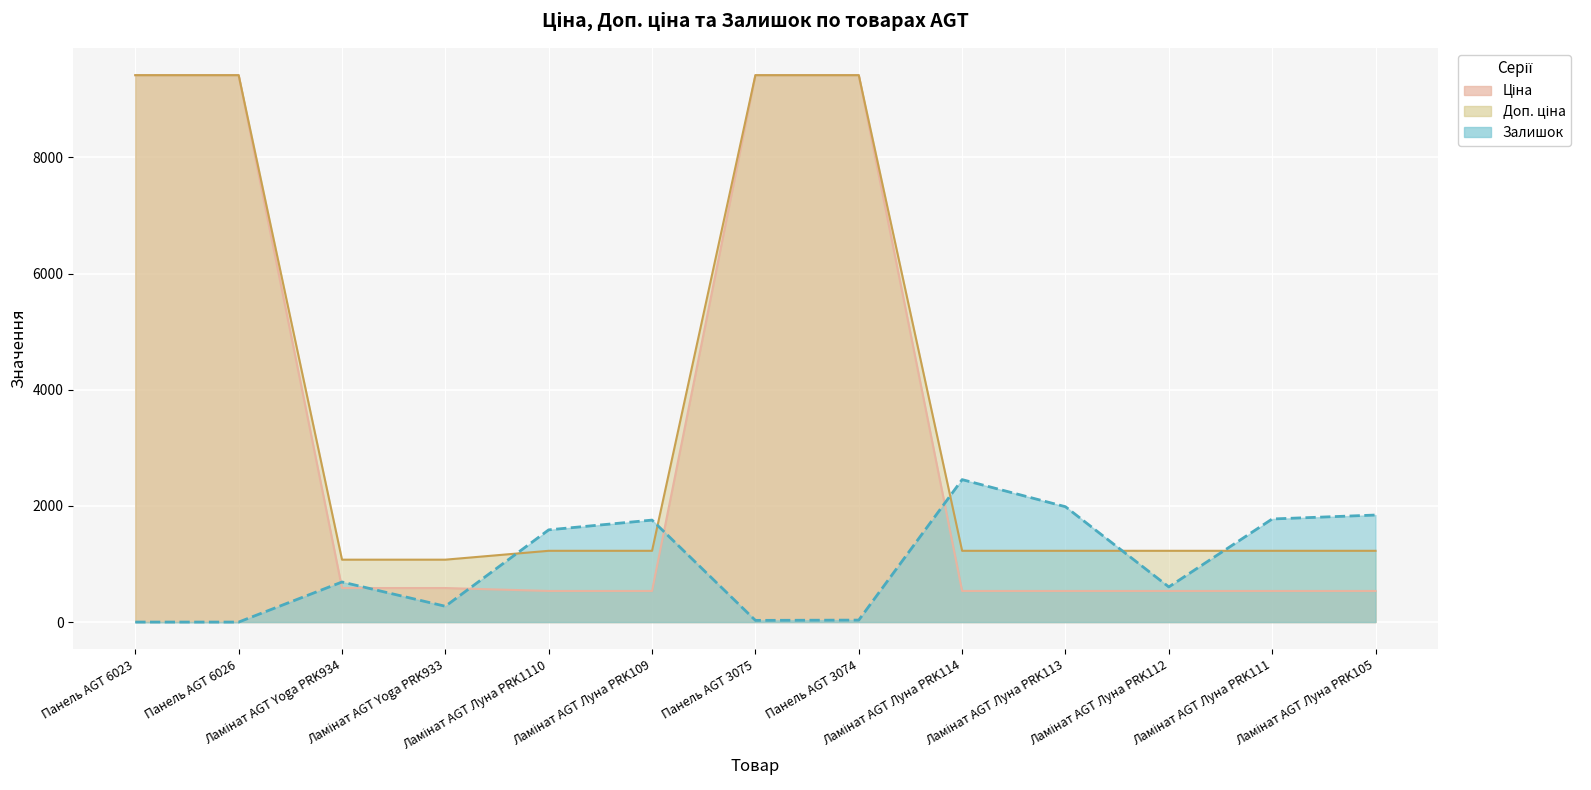

Which series ends up on top after the final intersection of Ціна and Залишок?

Залишок